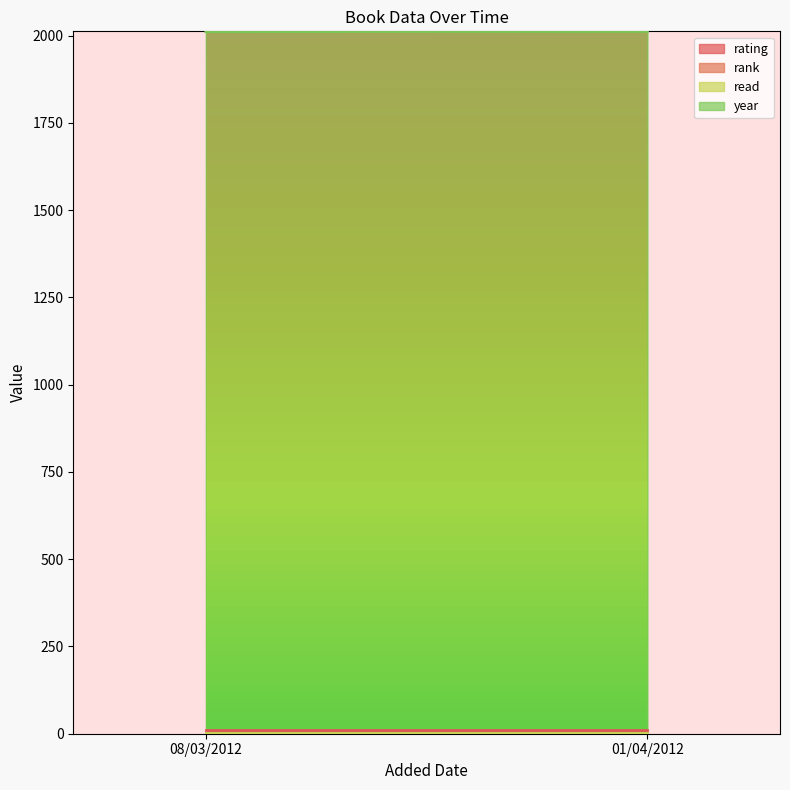

What is the label of the 2nd point from the right?

08/03/2012